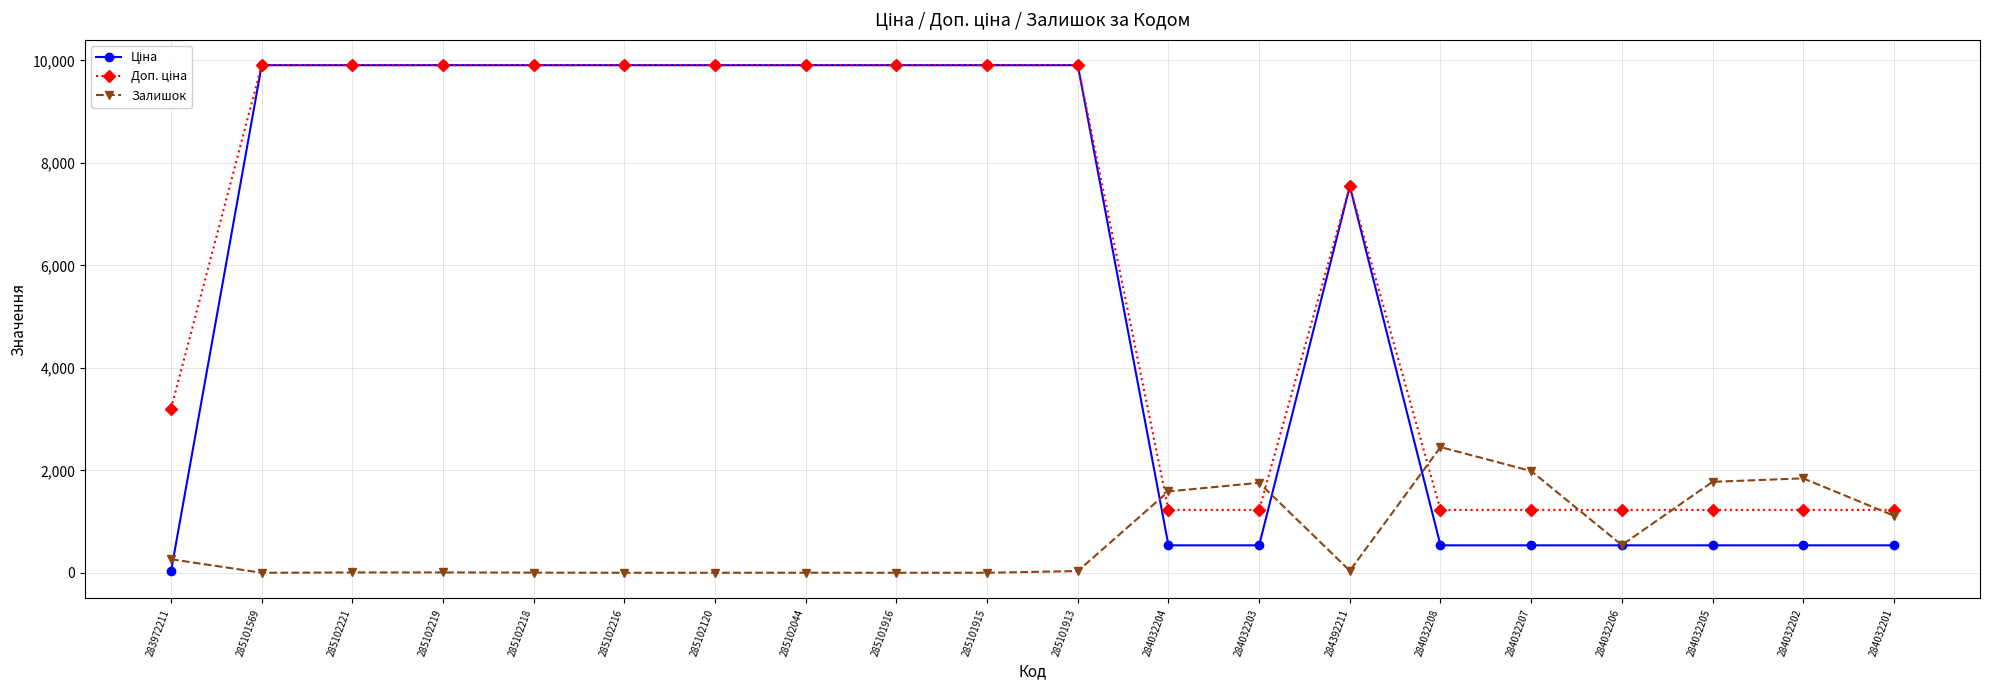

At how many categories does at least one series exceed 5540?

11